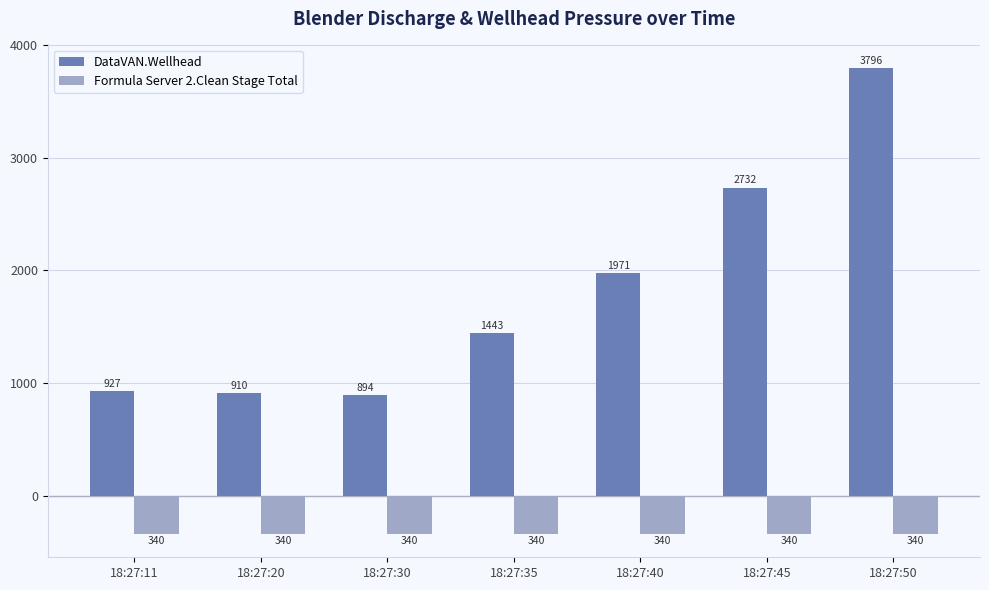

What are all the series names shown in the legend?

DataVAN.Wellhead, Formula Server 2.Clean Stage Total